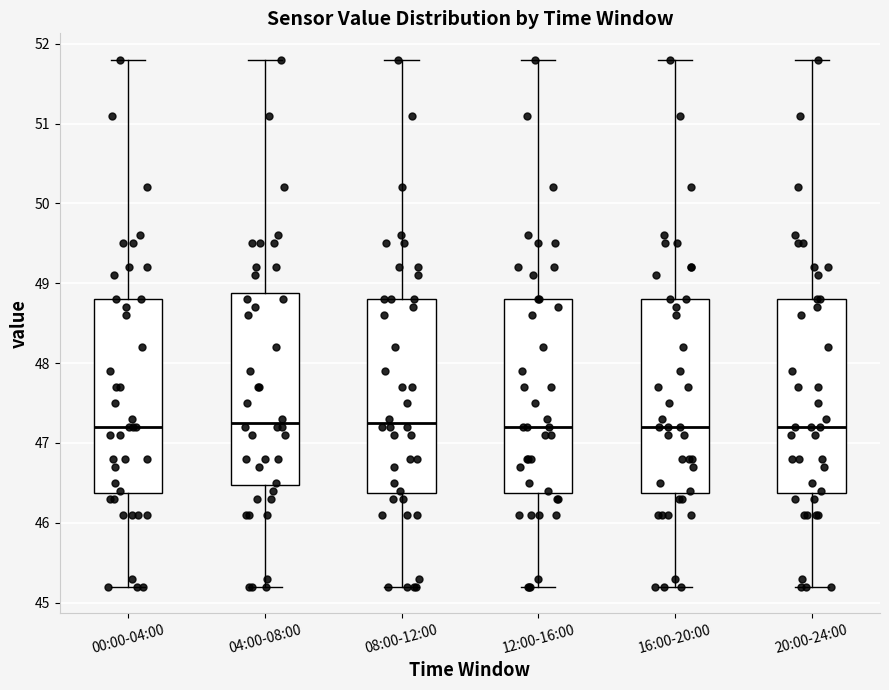

Where does the lower whisker of the box for 12:00-16:00 end on the y-axis? The values are not printed on the chart, so give them approximately, as read against the axis.

45.2